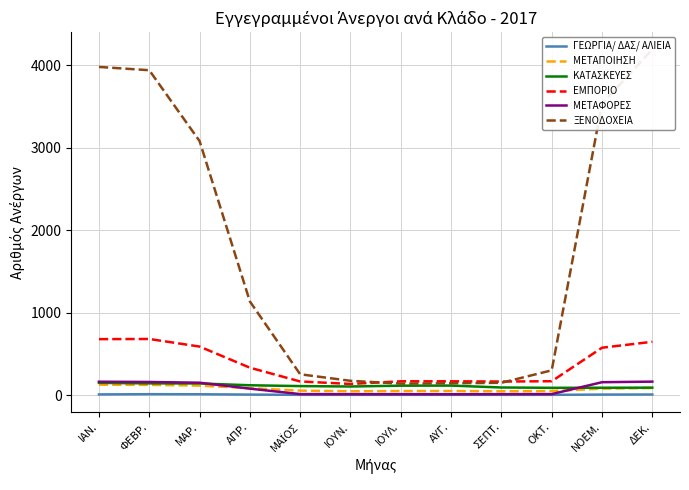

The value of ΞΕΝΟΔΟΧΕΙΑ at ΑΠΡ. is 1136. True or false?

True